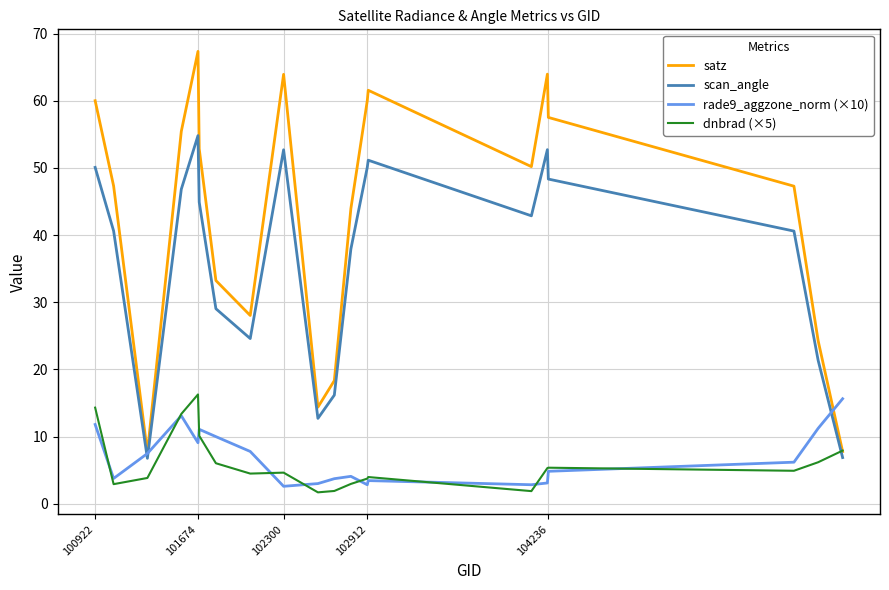

Which series has the widest spread of values?

satz